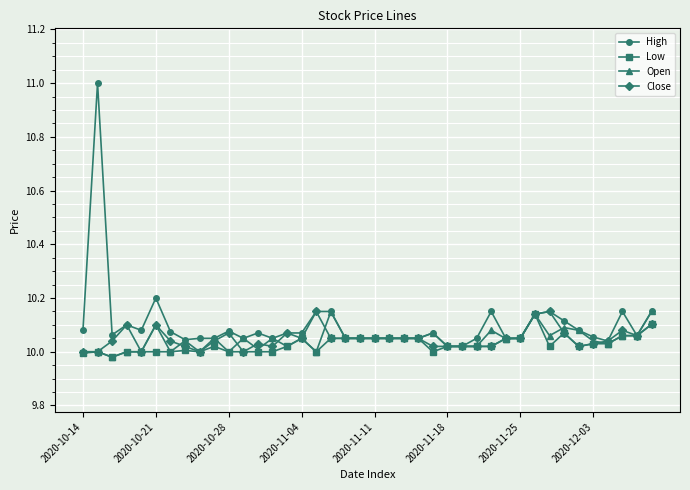

True or false: Low has more than 2 points higher than both neighbors.

True